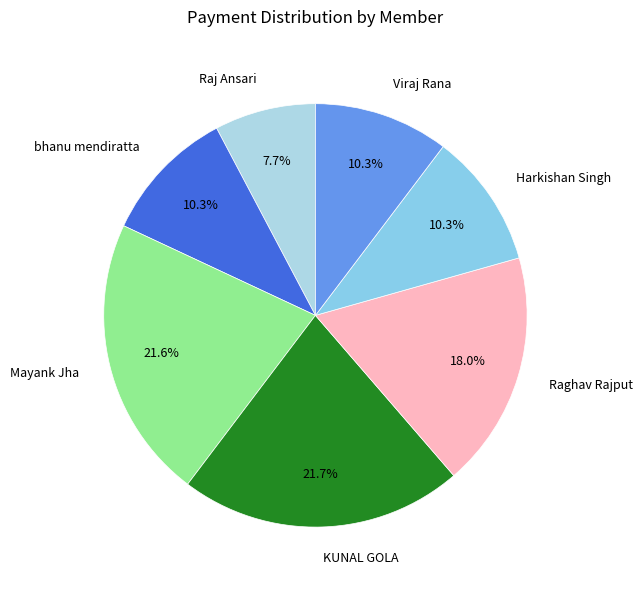

To the nearest percent, what is the combined percentage of bhanu mendiratta and Raghav Rajput?

28%